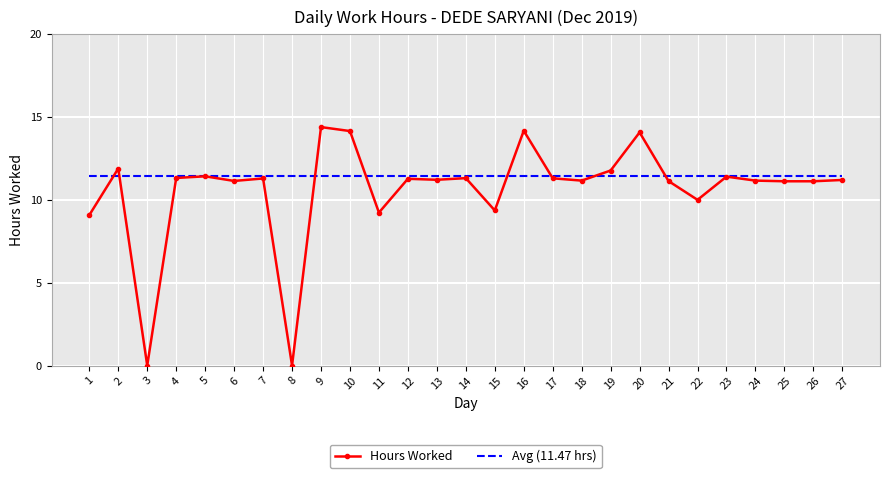

Which series changed the most between 1 and 16?

Hours Worked